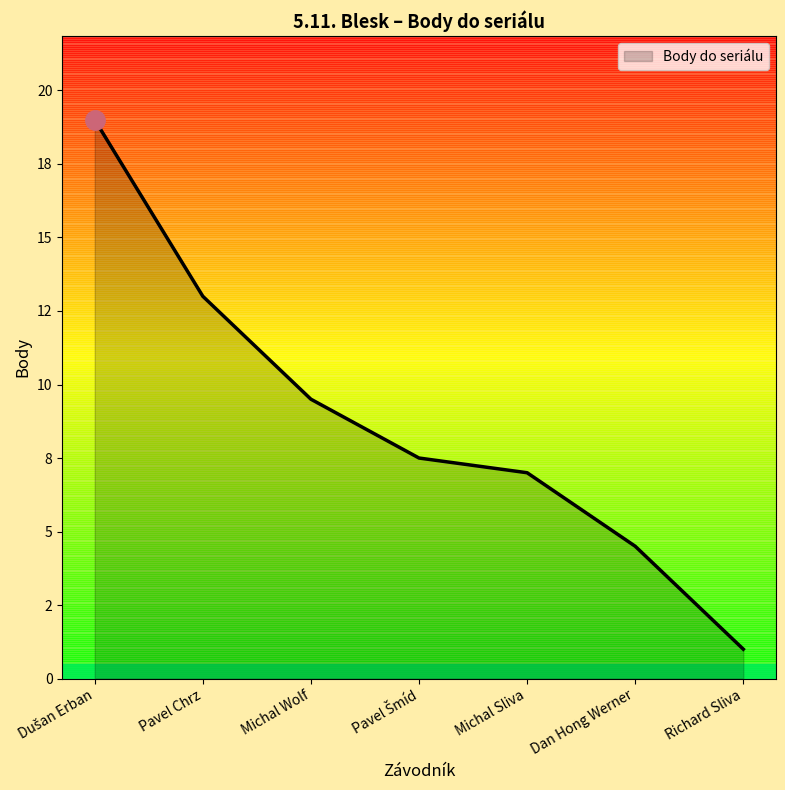

Which label corresponds to the smallest value in the chart?

Richard Sliva